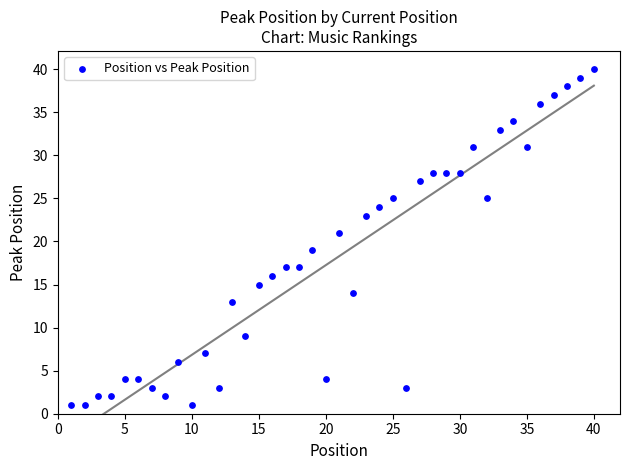

What is the range of Y values (max minus min)?

39